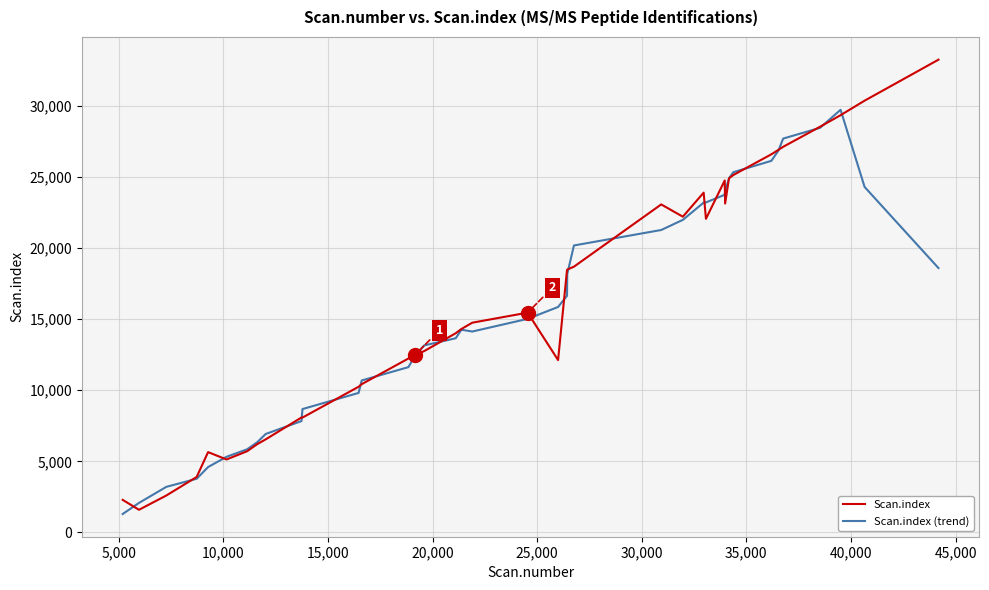

Which series ends up on top after the final intersection of Scan.index and Scan.index (trend)?

Scan.index